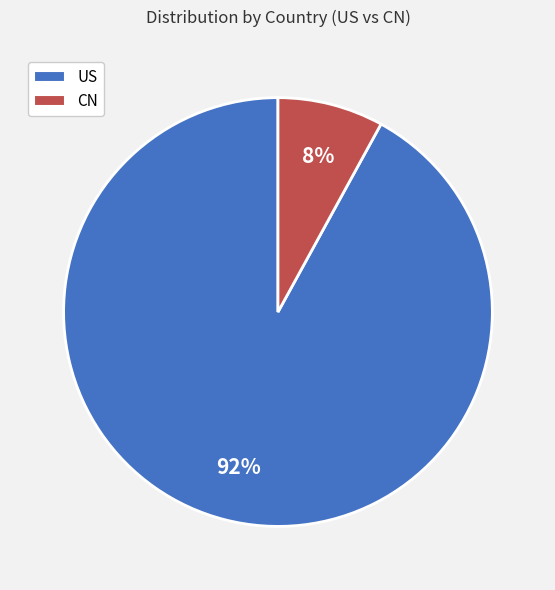

To the nearest percent, what is the combined percentage of US and CN?

100%